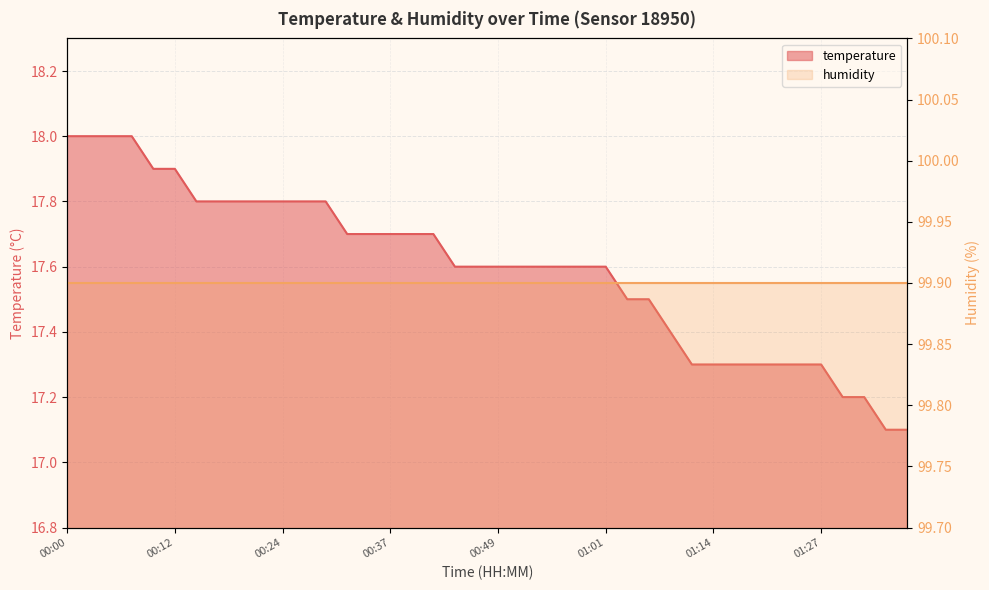

Does the chart display data point markers on the line(s)?

No